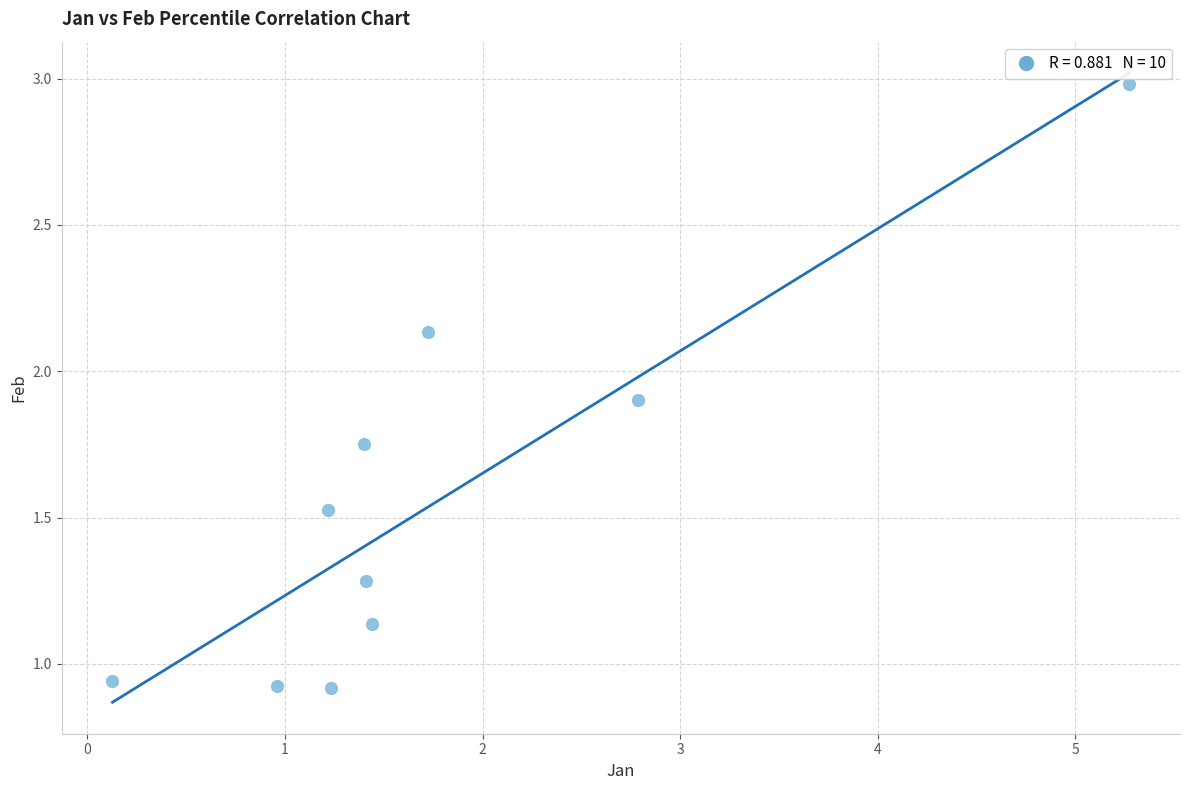

What is the range of X values (max minus min)?

5.1